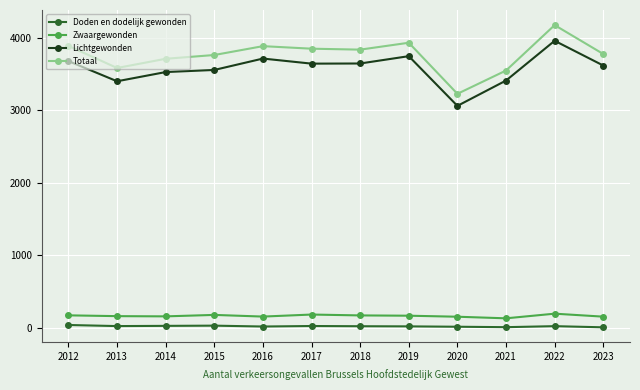

True or false: Zwaargewonden and Totaal cross at least once.

False